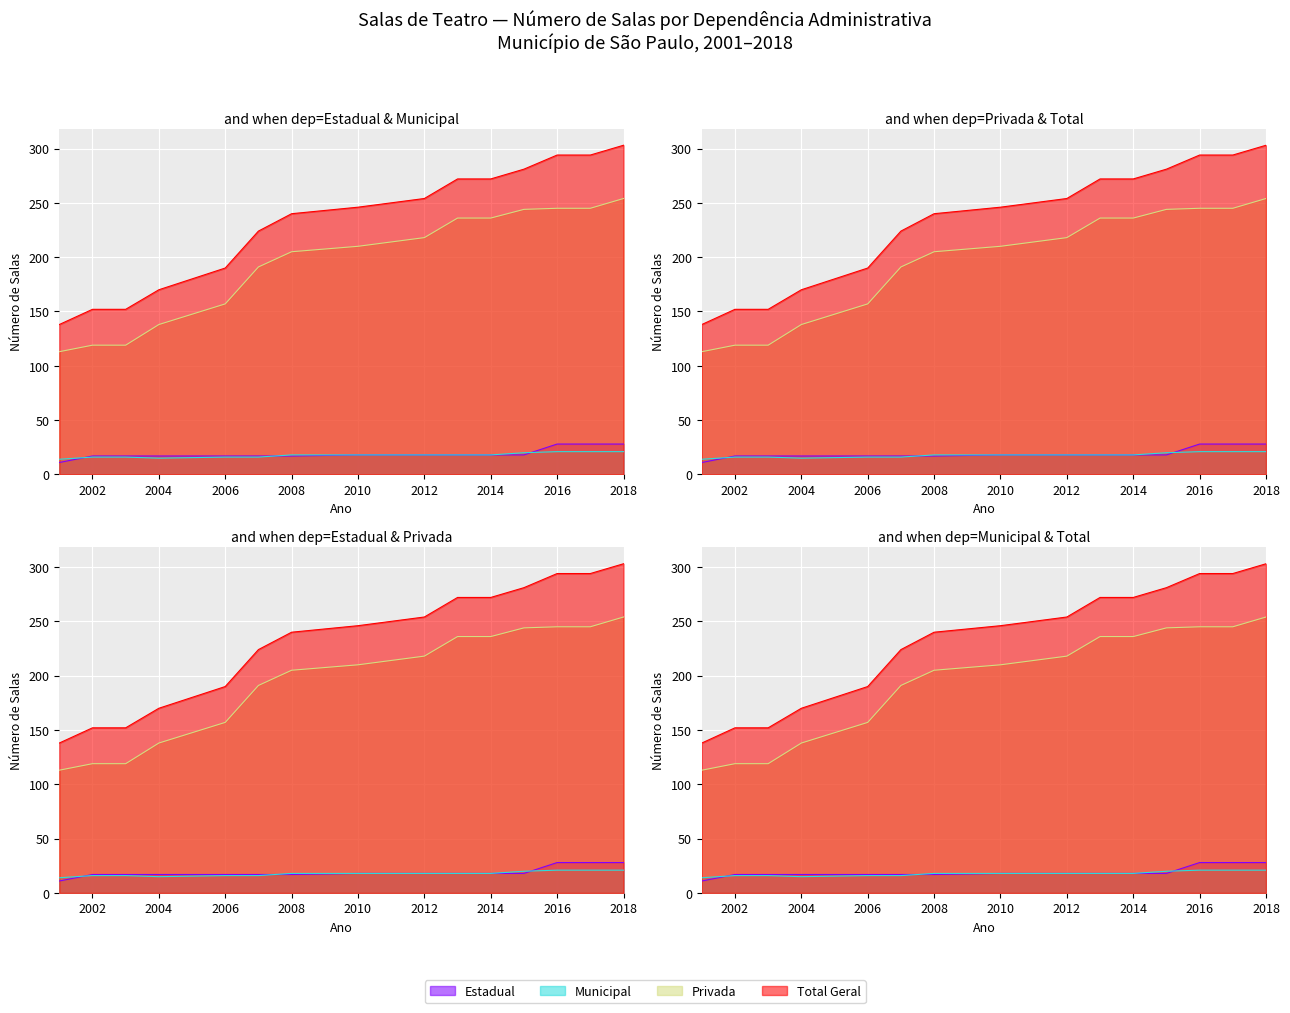

What is the sum of all Privada values?

2930